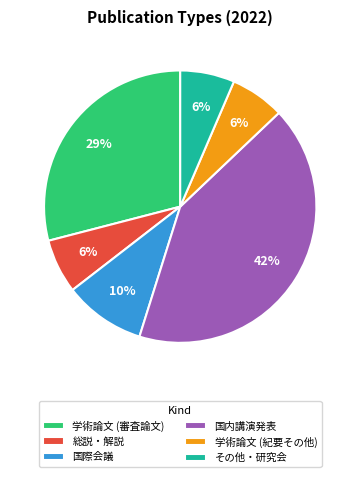

True or false: 総説・解説 accounts for 1% of the total.

False